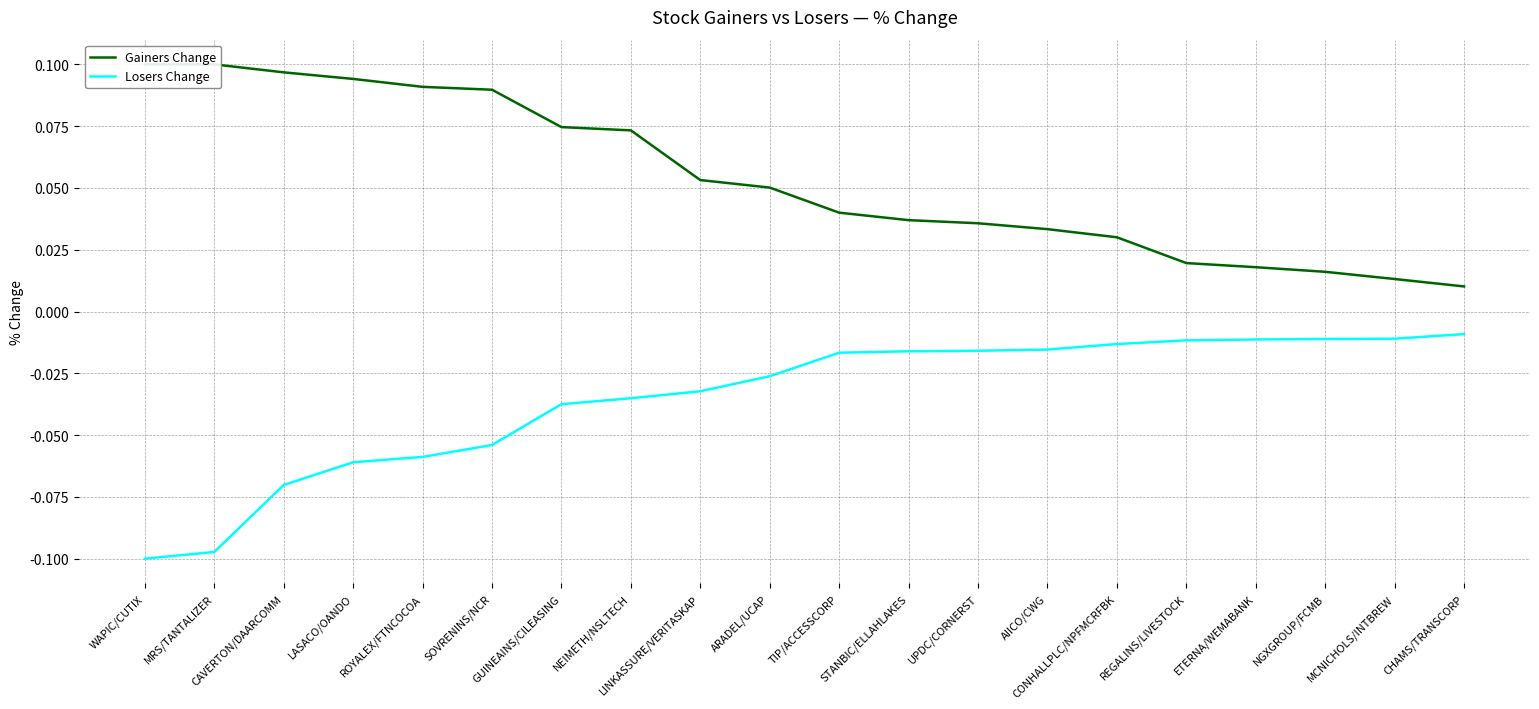

Count the number of categories in the chart.

20